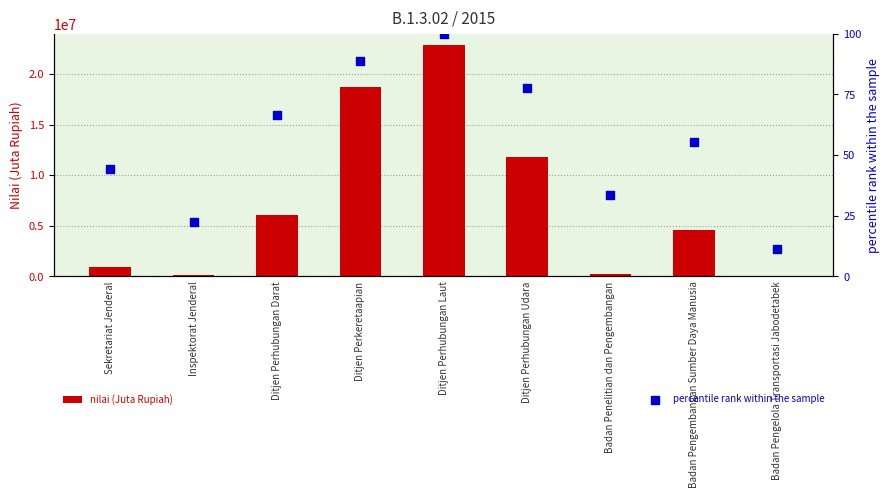

What are all the series names shown in the legend?

nilai (Juta Rupiah), percentile rank within the sample